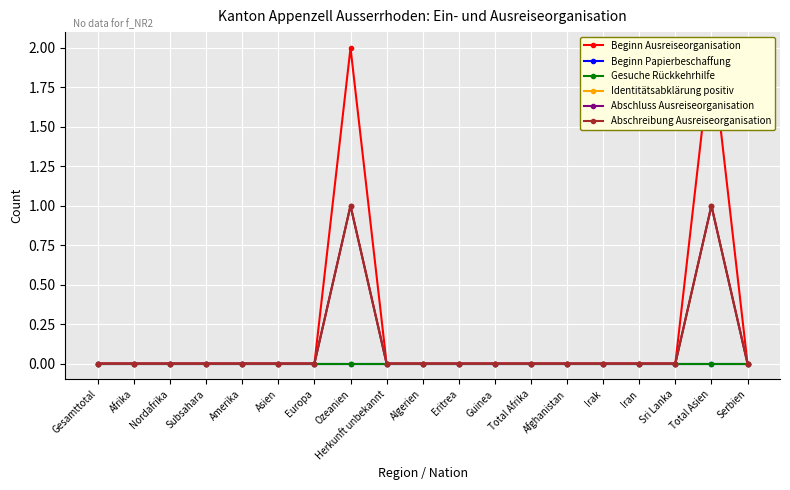

At how many categories does at least one series exceed 0?

2